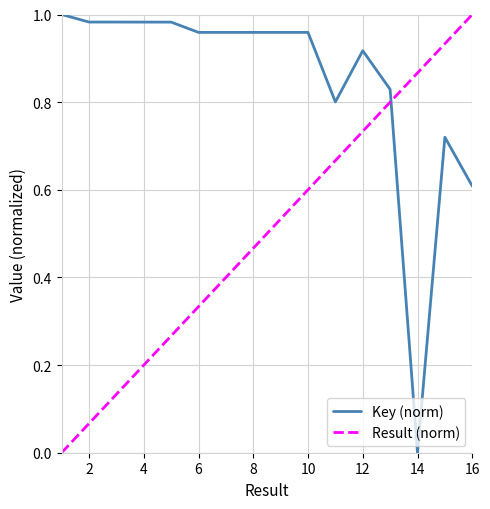

Rank the series by their average value, from highest to lowest.

Key (norm), Result (norm)